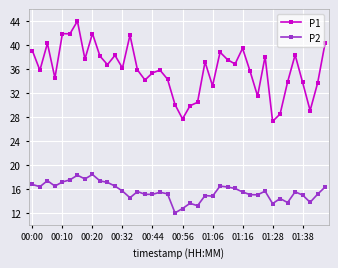

What is the value of the P2 point at the 8th from the left?

17.7